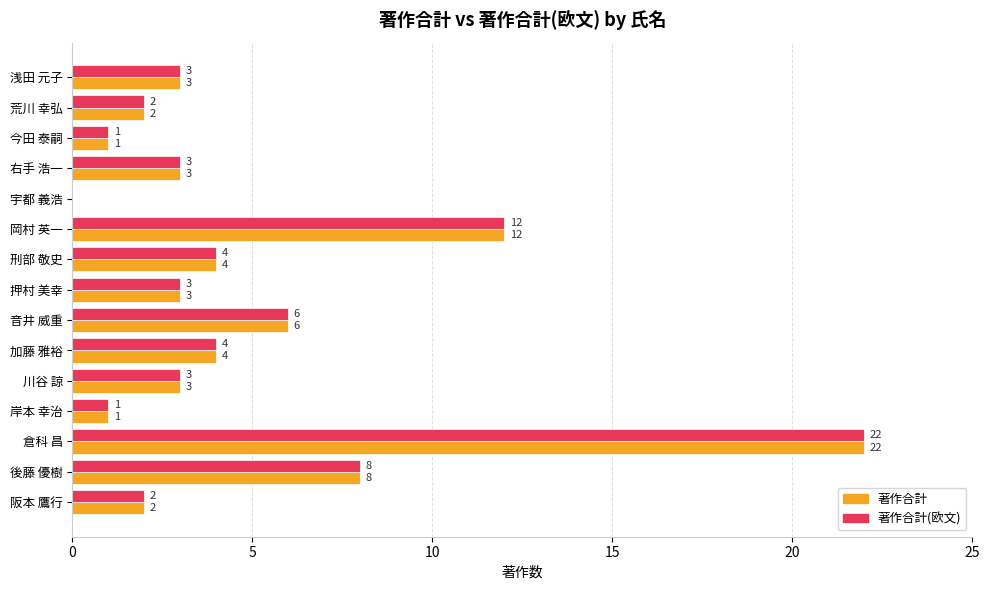

The value of 著作合計 at 岡村 英一 is 12. True or false?

True